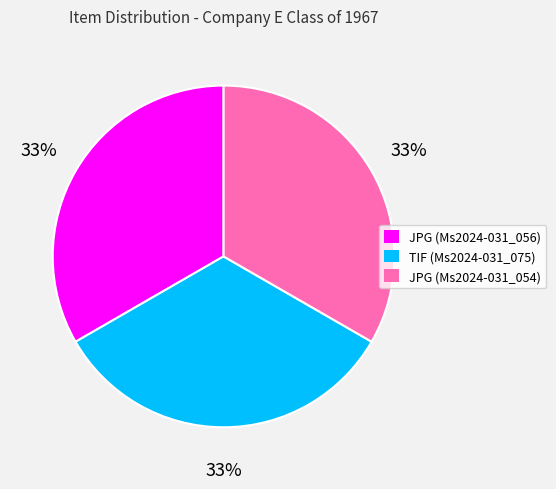

Is there a majority slice in this chart?

No